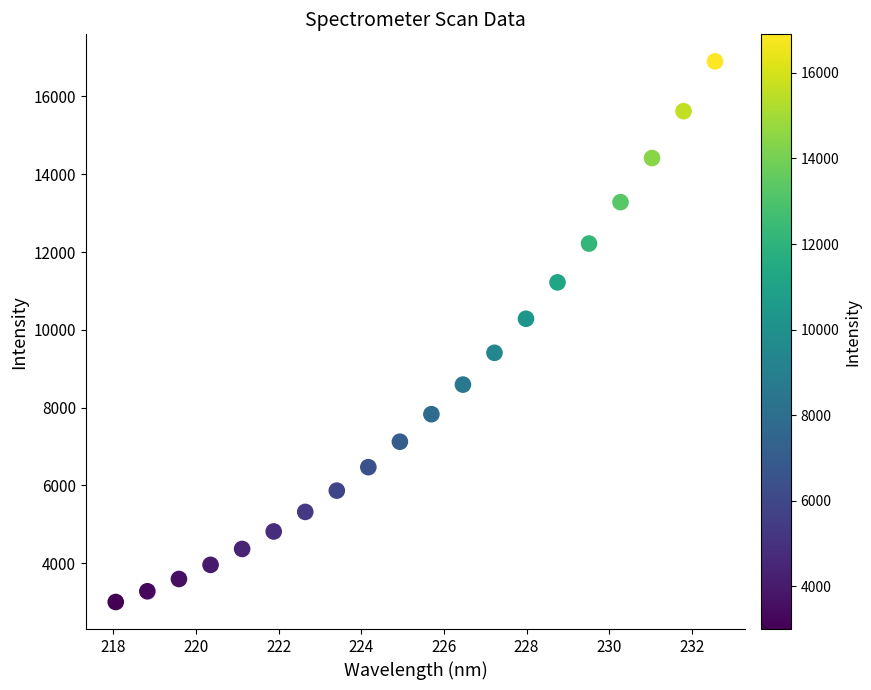

What is the range of X values (max minus min)?

14.5